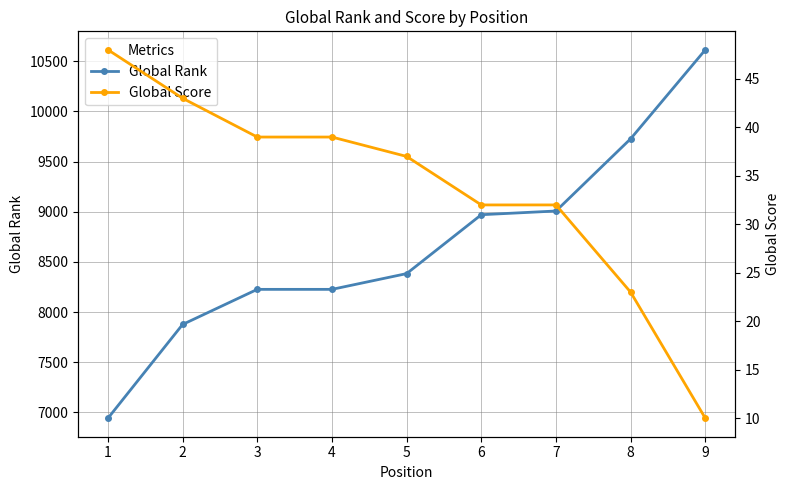

Rank the series by their maximum value, from highest to lowest.

Global Rank, Global Score